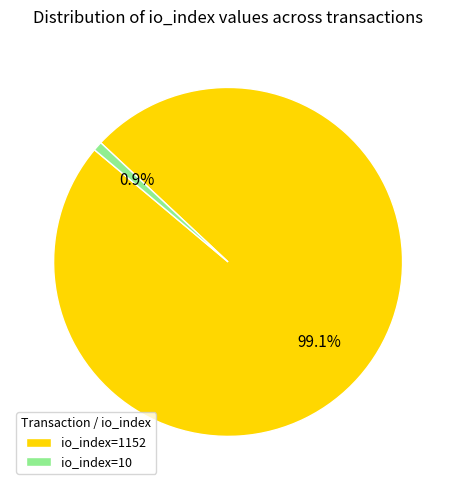

To the nearest percent, what is the combined percentage of io_index=1152 and io_index=10?

100%